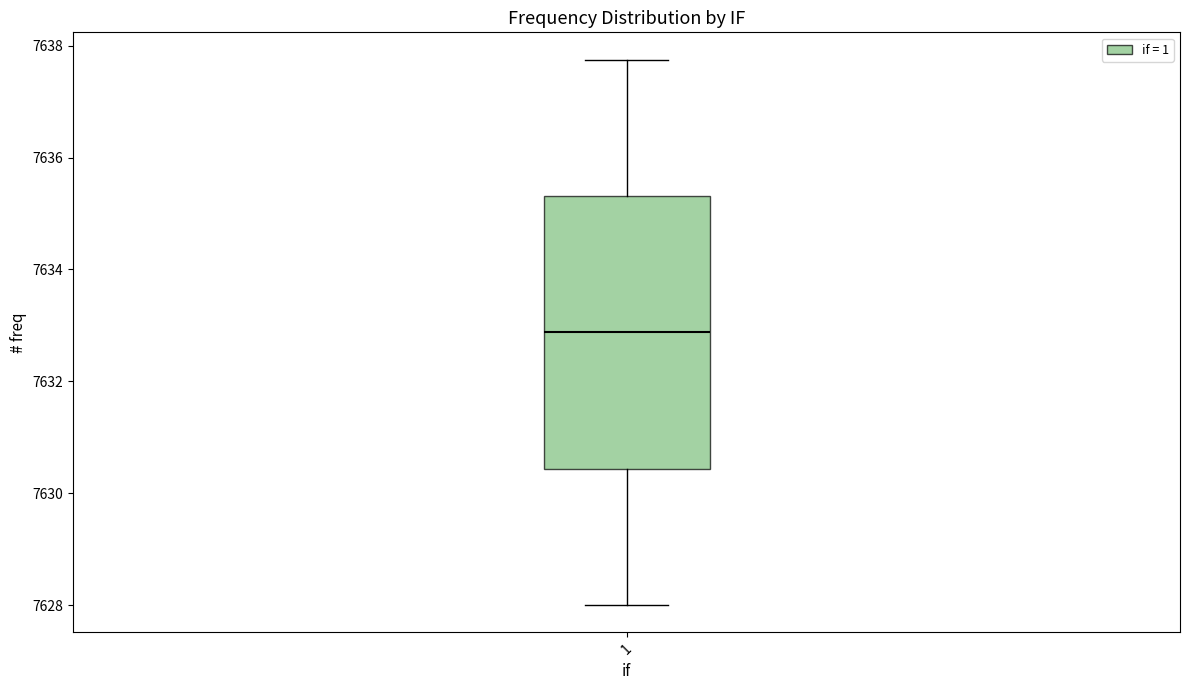

Read this box plot against the y-axis: the position of the median line, the range covered by the box, and the ends of both whiskers. The values are not printed on the chart, so give them approximately, as read against the axis.

median 7632.8, box 7630.4 to 7635.4, whiskers 7628.0 to 7637.8